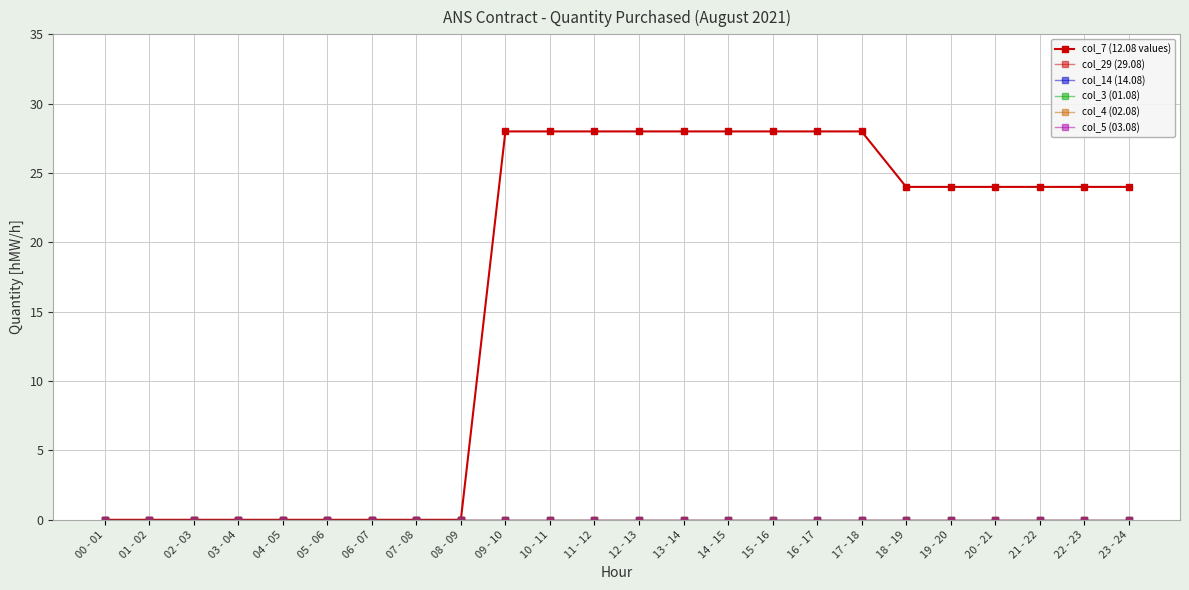

True or false: col_4 (02.08) and col_29 (29.08) intersect in this chart.

False